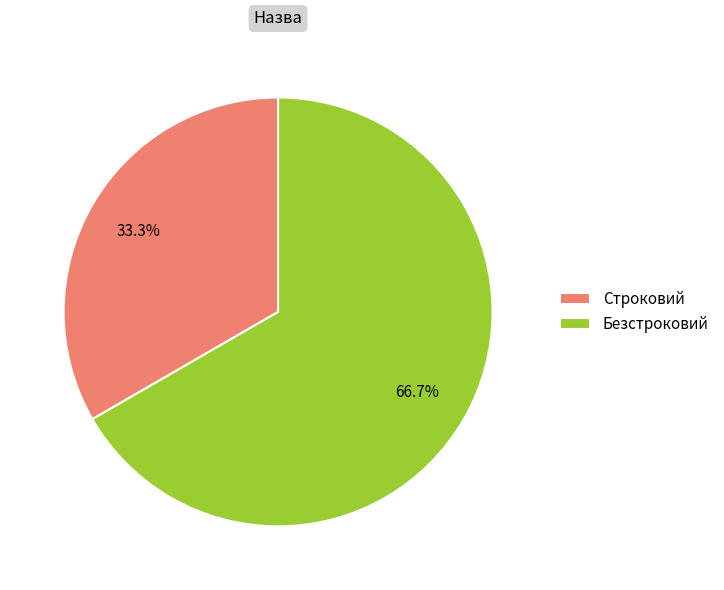

Combined, what portion of the pie is Строковий and Безстроковий?

100.0%